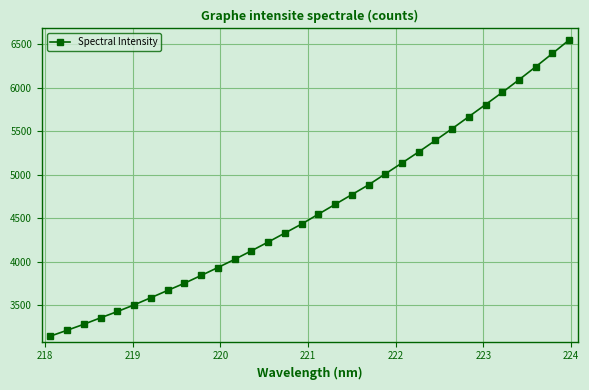

How many data points does each series have?

32